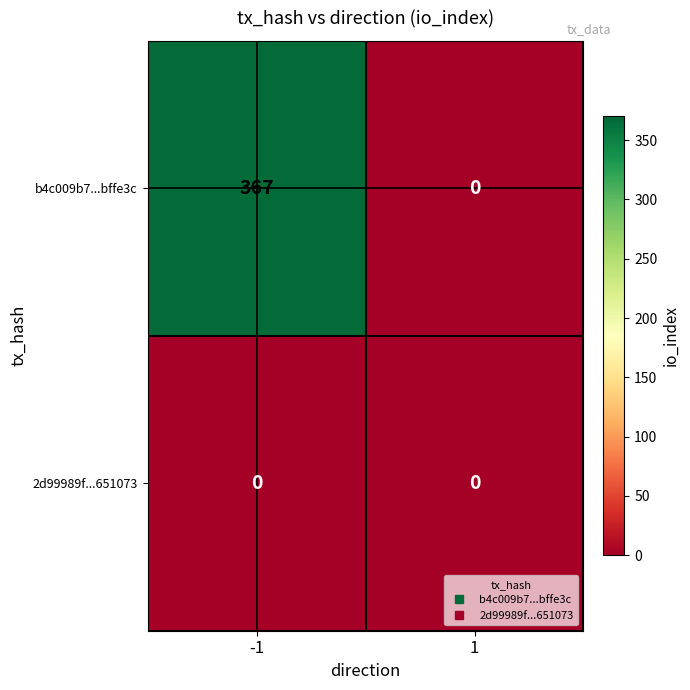

What is the total value across all series at -1?

367